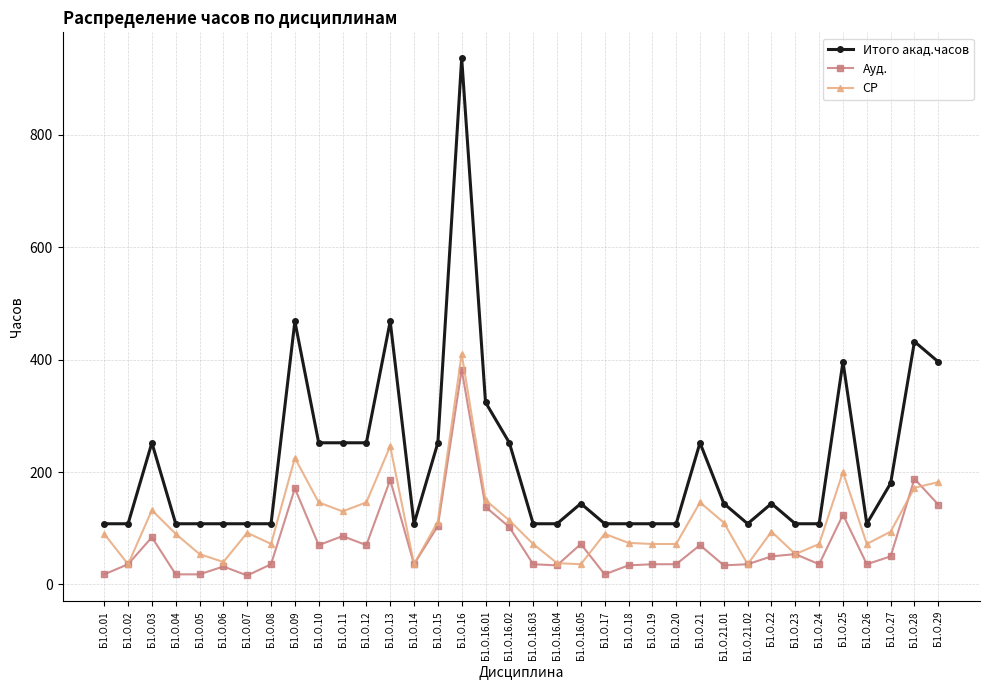

True or false: СР and Ауд. intersect in this chart.

True